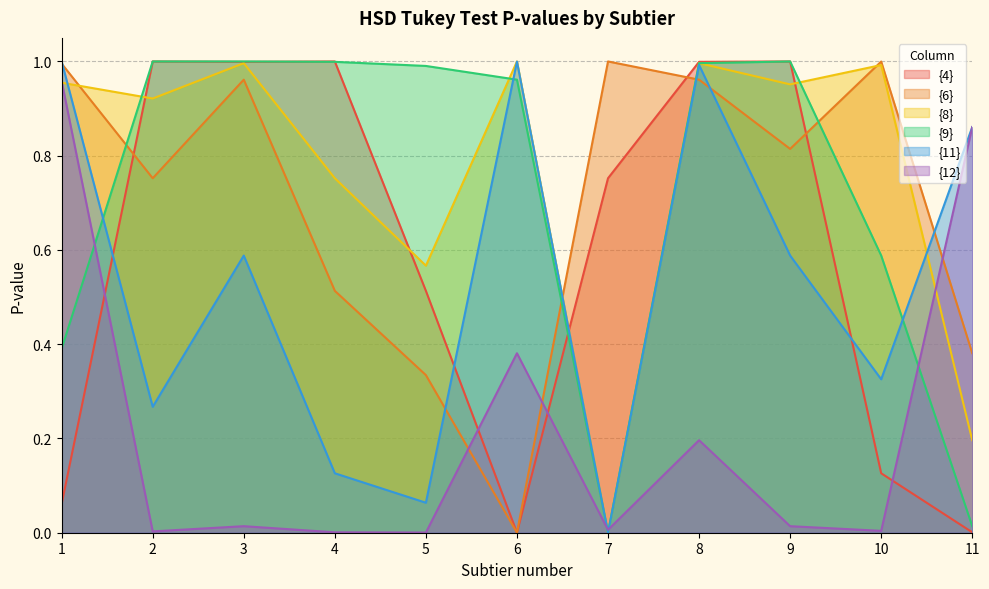

At how many categories does at least one series exceed 0?

11